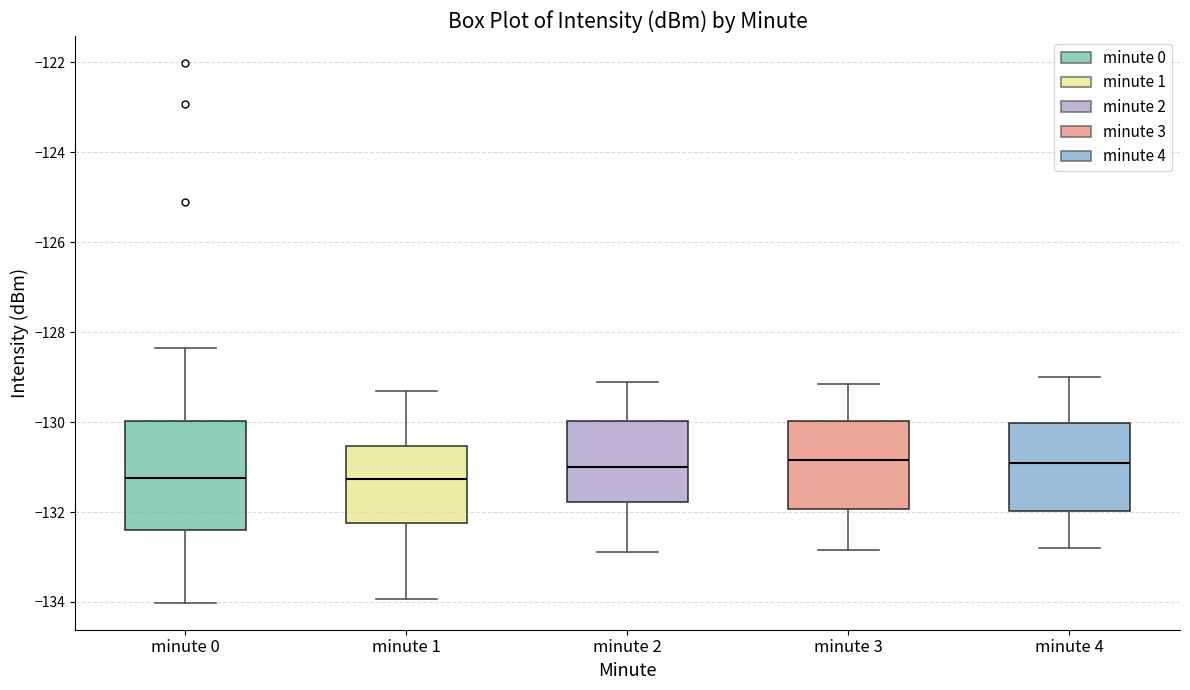

Where does the lower whisker of the box for minute 1 end on the y-axis? The values are not printed on the chart, so give them approximately, as read against the axis.

-134.0